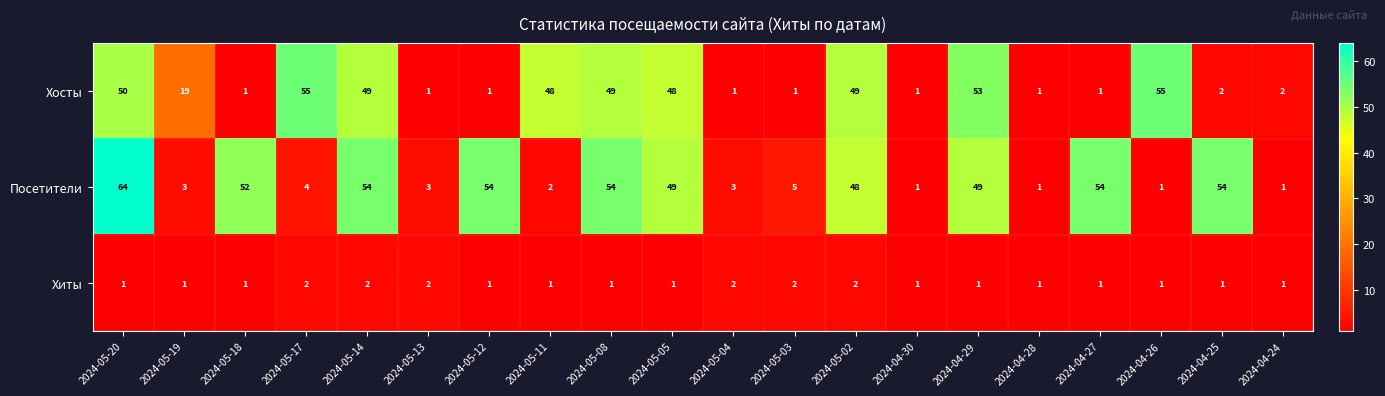

Is it true that Хосты equals 32 at 2024-04-29?

False